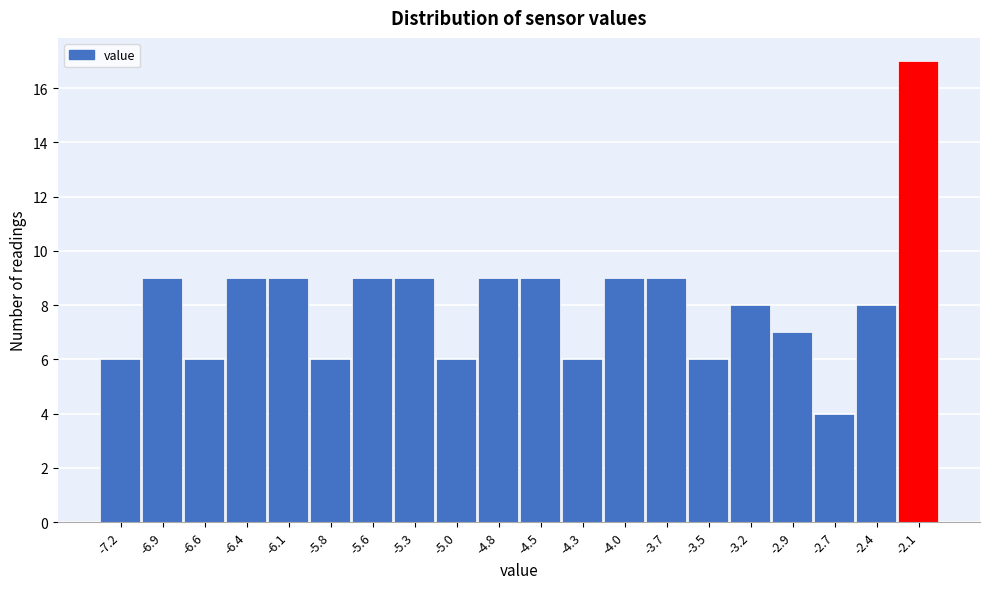

Reading left to right, list every bar in this chart as the range it spans on the x-axis followed by its height. Neither the bar edges nor the heights are printed on the chart, so give them approximately, as read against the axes.

-7.300 to -7.035: 6
-7.035 to -6.770: 9
-6.770 to -6.505: 6
-6.505 to -6.240: 9
-6.240 to -5.975: 9
-5.975 to -5.710: 6
-5.710 to -5.445: 9
-5.445 to -5.180: 9
-5.180 to -4.915: 6
-4.915 to -4.650: 9
-4.650 to -4.385: 9
-4.385 to -4.120: 6
-4.120 to -3.855: 9
-3.855 to -3.590: 9
-3.590 to -3.325: 6
-3.325 to -3.060: 8
-3.060 to -2.795: 7
-2.795 to -2.530: 4
-2.530 to -2.265: 8
-2.265 to -2.000: 17